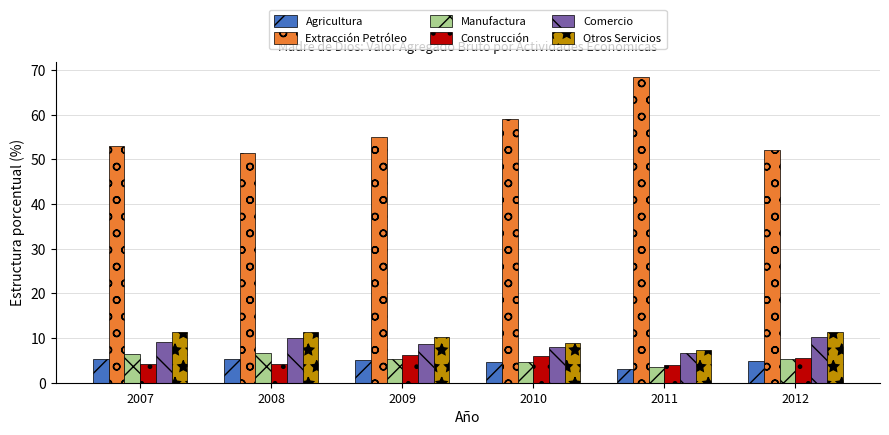

Are the bars horizontal?

No